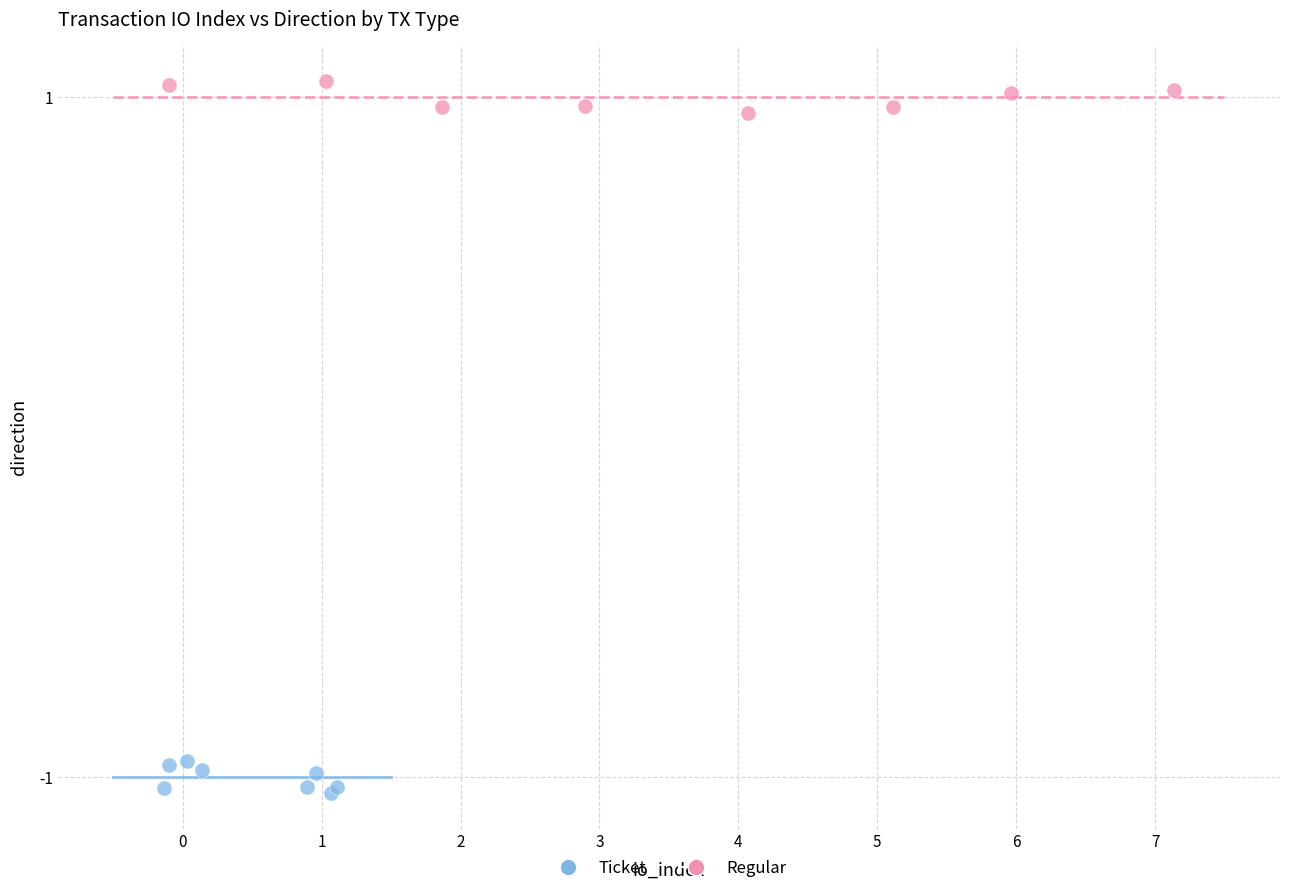

Which series reaches the maximum Y coordinate?

Regular